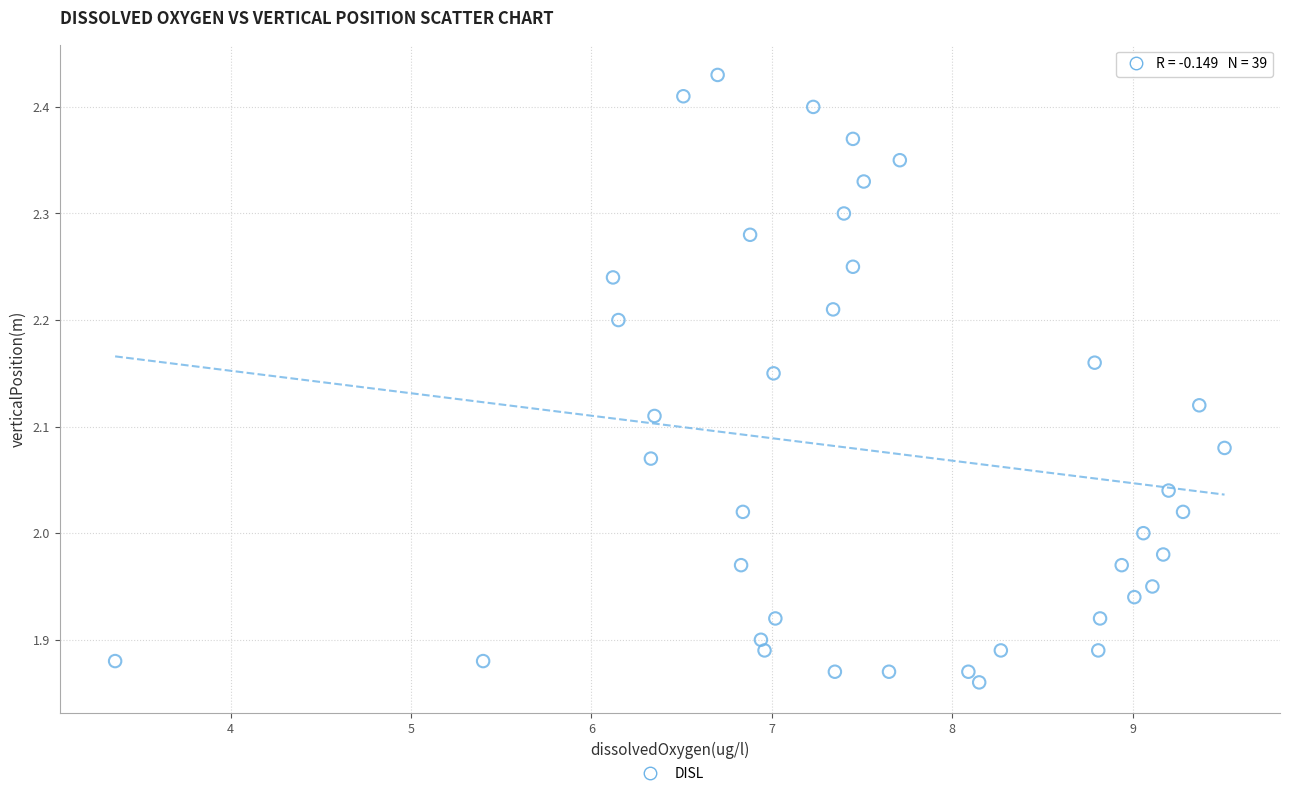

What is the range of Y values (max minus min)?

0.6